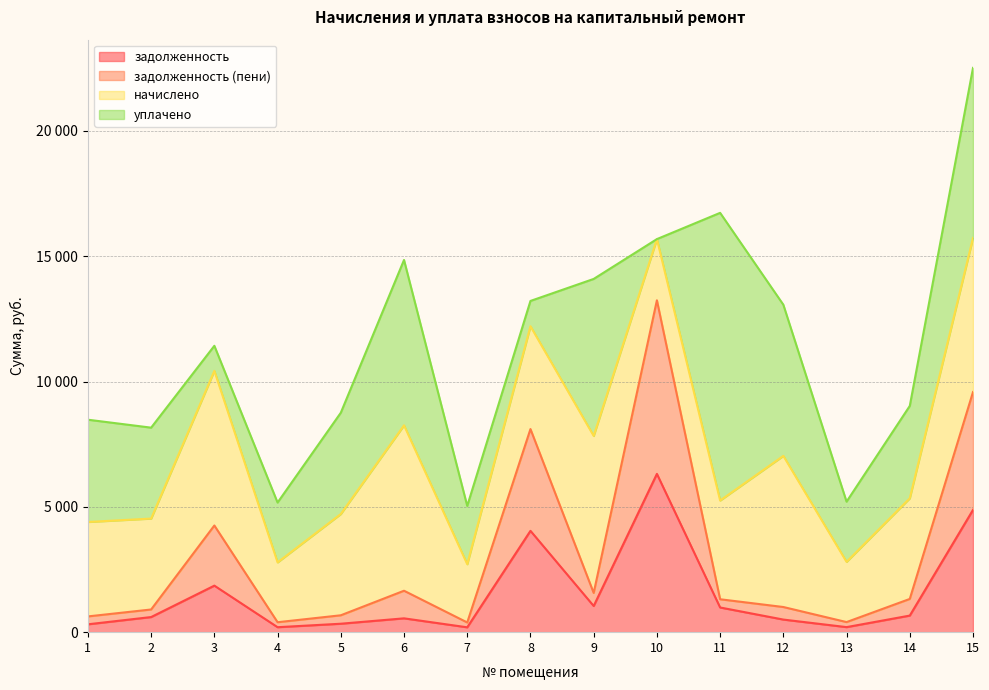

What is the difference between the maximum and minimum values in the задолженность (пени) series?

12853.4